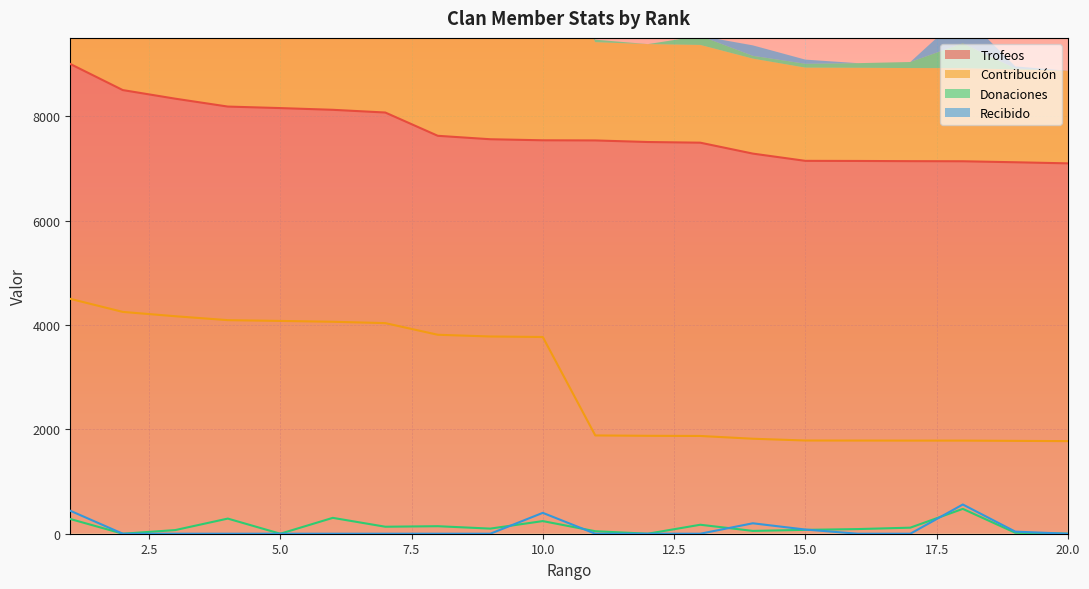

What is the difference between the Contribución values at 13 and 19?

94